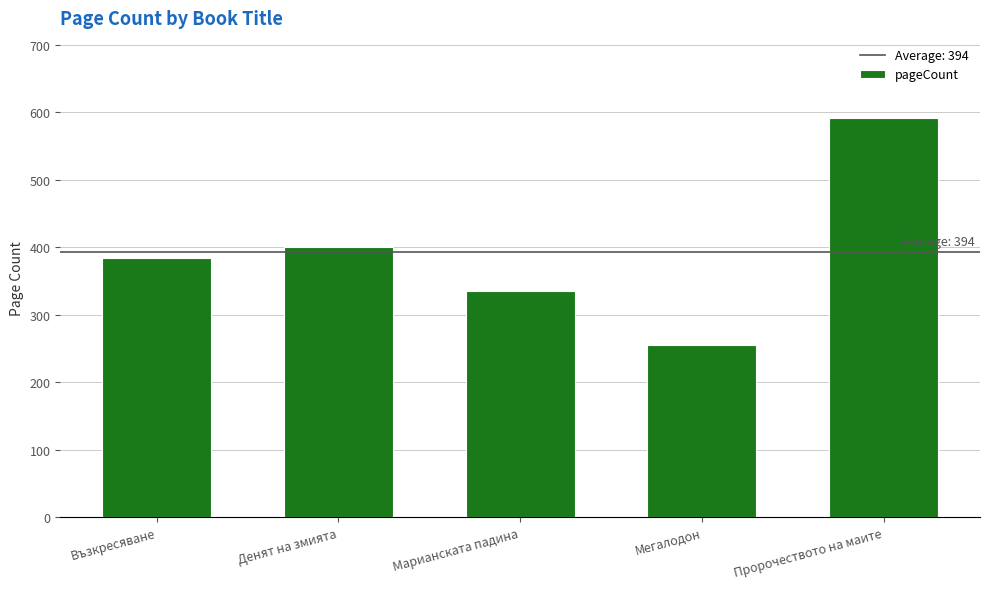

Is it true that the value at Възкресяване is 666?

False